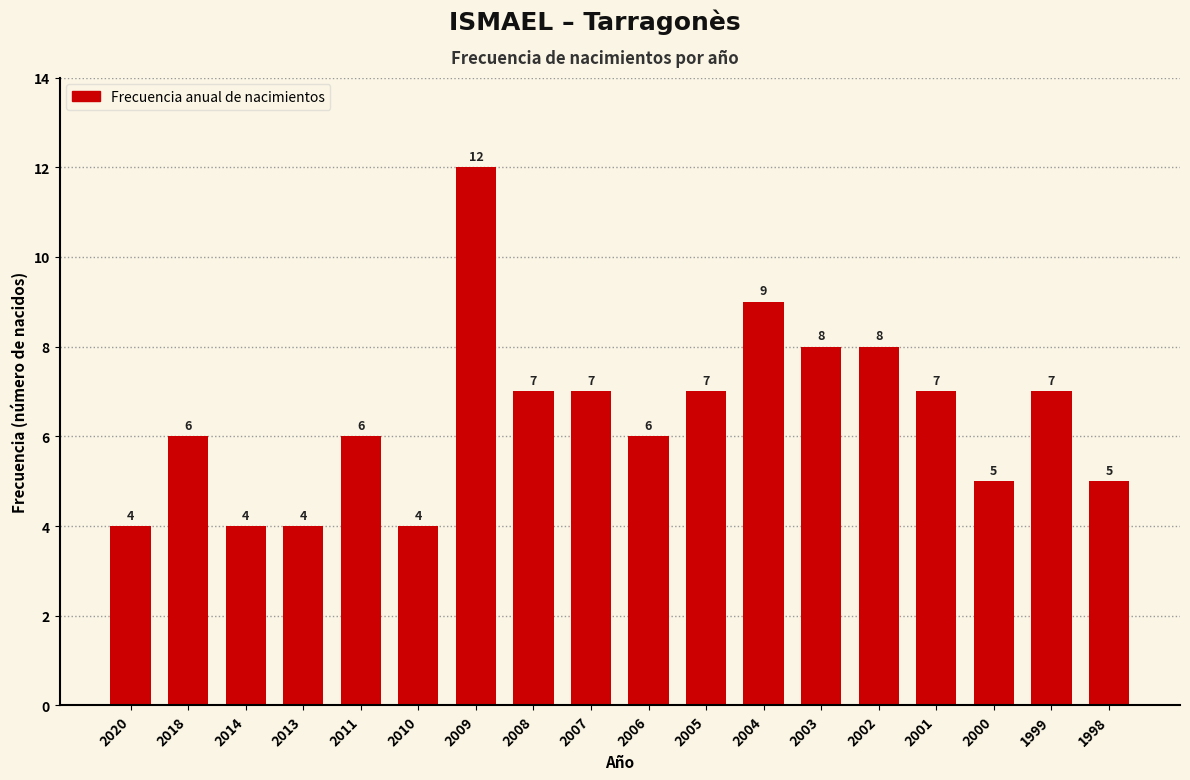

Reading left to right, list all the values displayed in this chart.

4	6	4	4	6	4	12	7	7	6	7	9	8	8	7	5	7	5